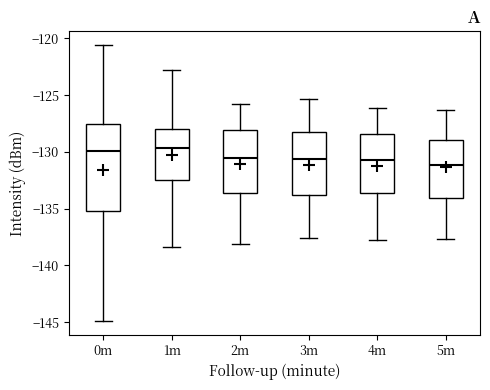

Reading left to right, read every box against the y-axis: the position of its median line, the range the box covers, and the ends of its whiskers. The values are not printed on the chart, so give them approximately, as read against the axis.

0m: median -130.0, box -135.0 to -127.5, whiskers -145.0 to -120.5
1m: median -129.5, box -132.5 to -128.0, whiskers -138.5 to -123.0
2m: median -130.5, box -133.5 to -128.0, whiskers -138.0 to -126.0
3m: median -130.5, box -134.0 to -128.5, whiskers -137.5 to -125.5
4m: median -130.5, box -133.5 to -128.5, whiskers -138.0 to -126.0
5m: median -131.0, box -134.0 to -129.0, whiskers -137.5 to -126.5